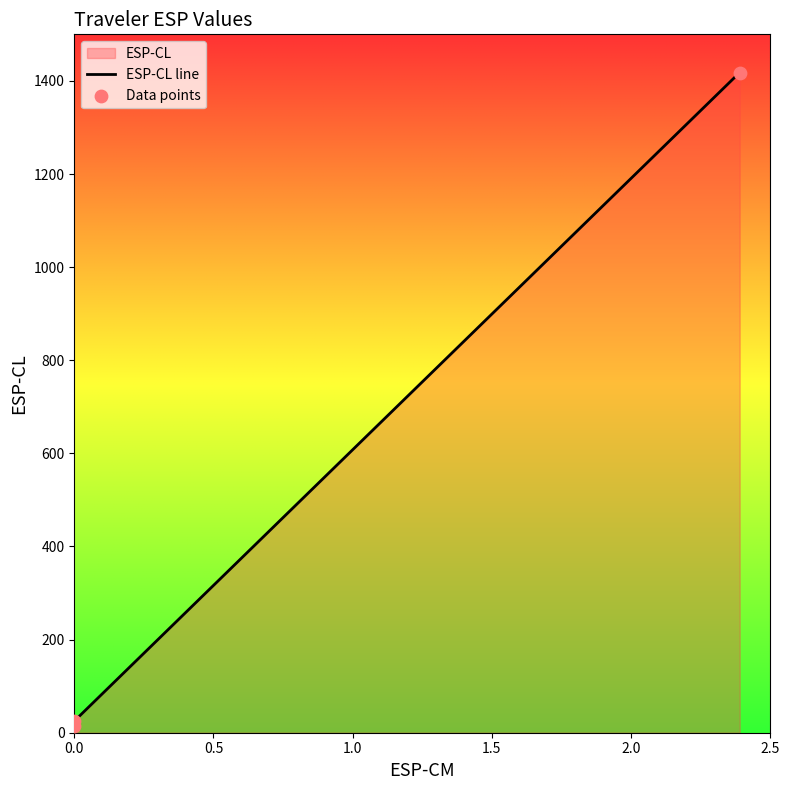

Which series has the widest spread of Y values?

ESP-CL line